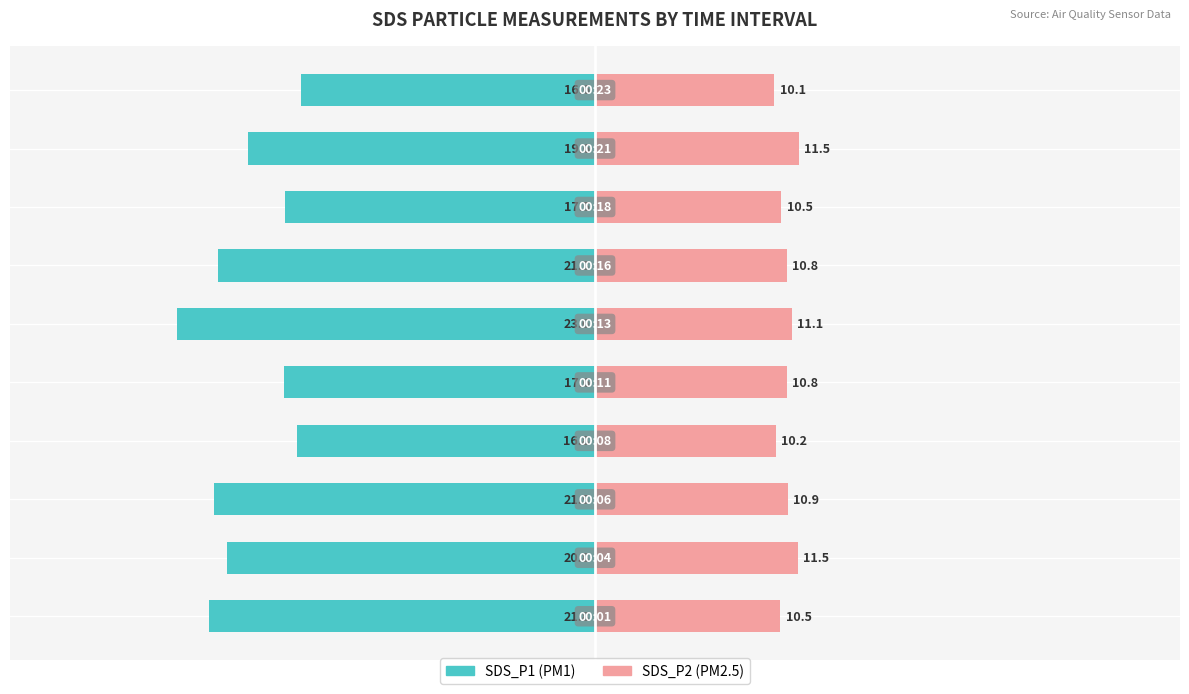

The value of SDS_P2 at 7 is 3.9. True or false?

False